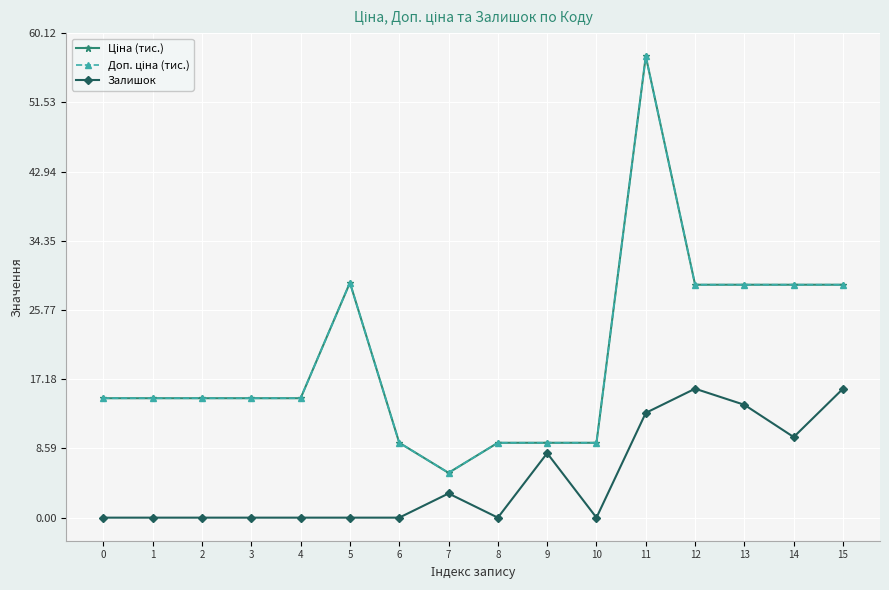

Is this an area chart (filled region under the line)?

No